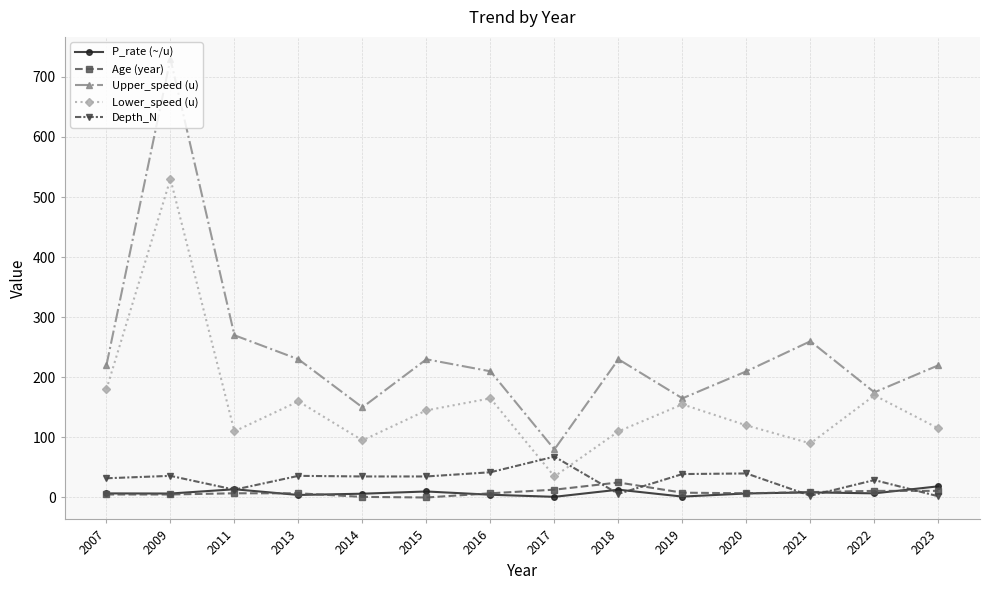

Which series has the largest total across all categories?

Upper_speed (u)